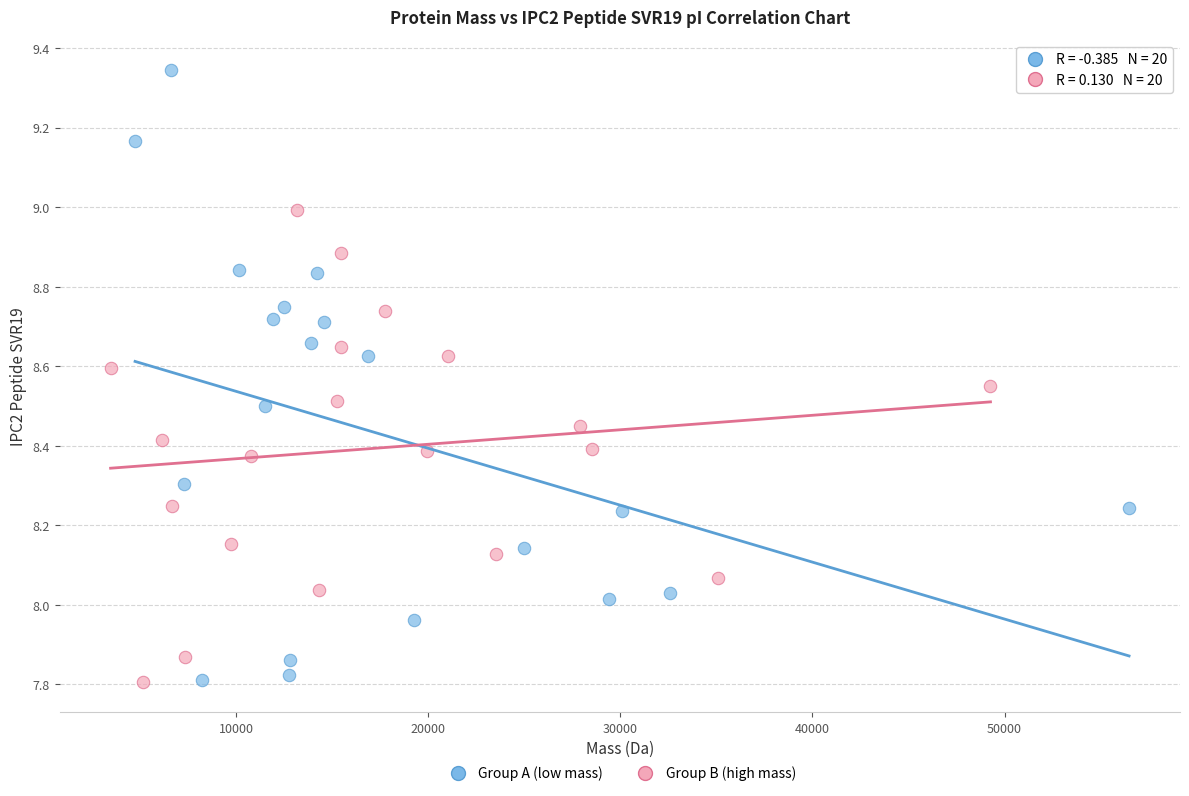

Which series has the widest spread of Y values?

Group A (low mass)